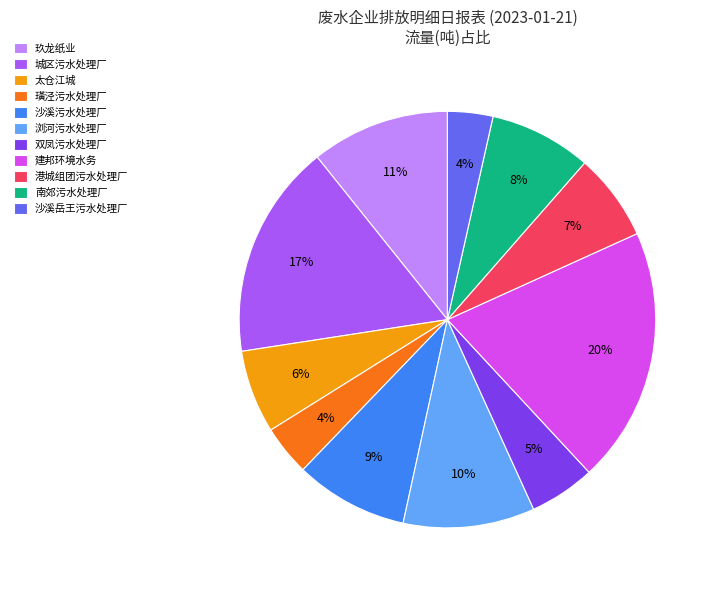

Does any single category account for the majority?

No